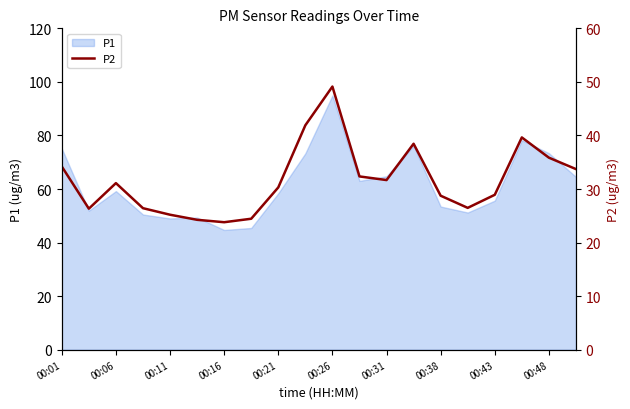

What is the maximum value for P1?

94.9